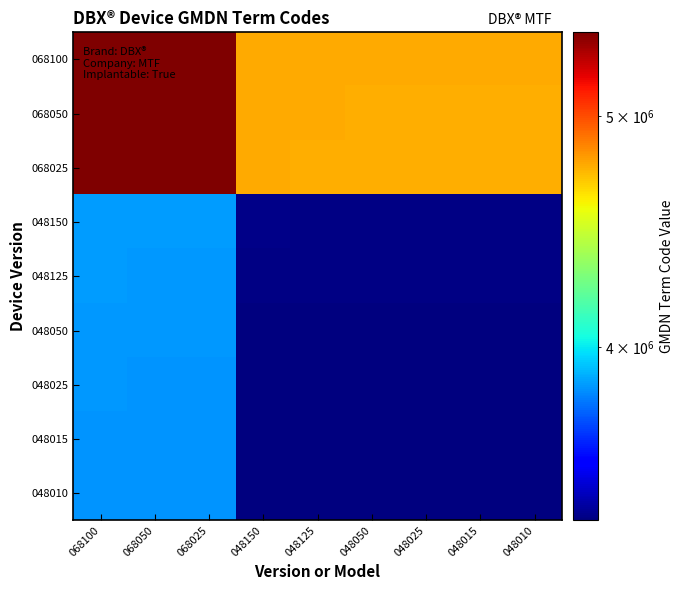

At which category does the chart reach its peak across all series?

068100